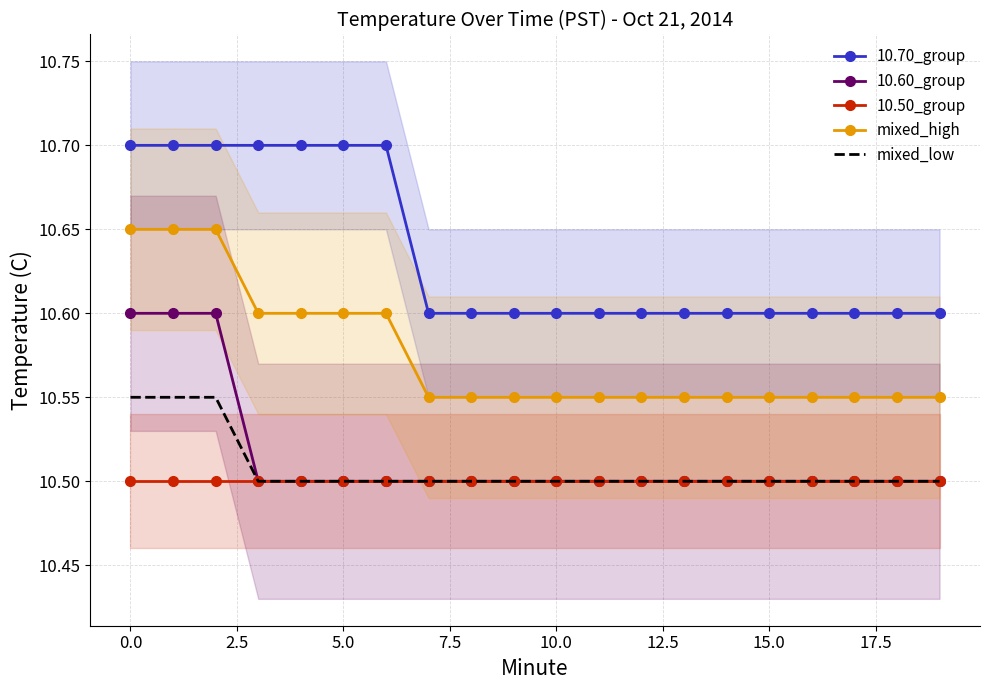

Is it true that mixed_high equals 17.7 at 0.0?

False